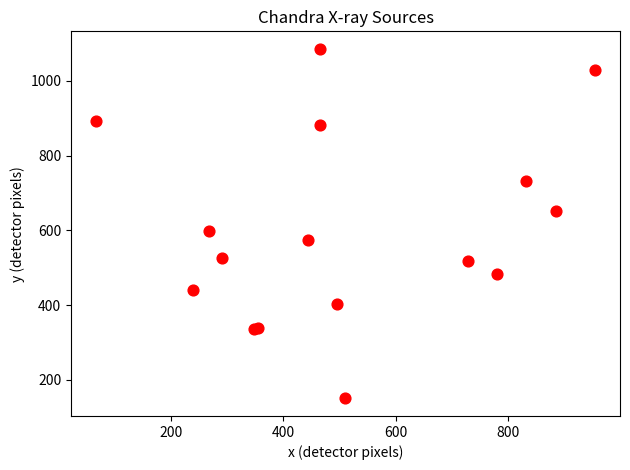

What Y value in the scatter plot is closest to 617?

598.1